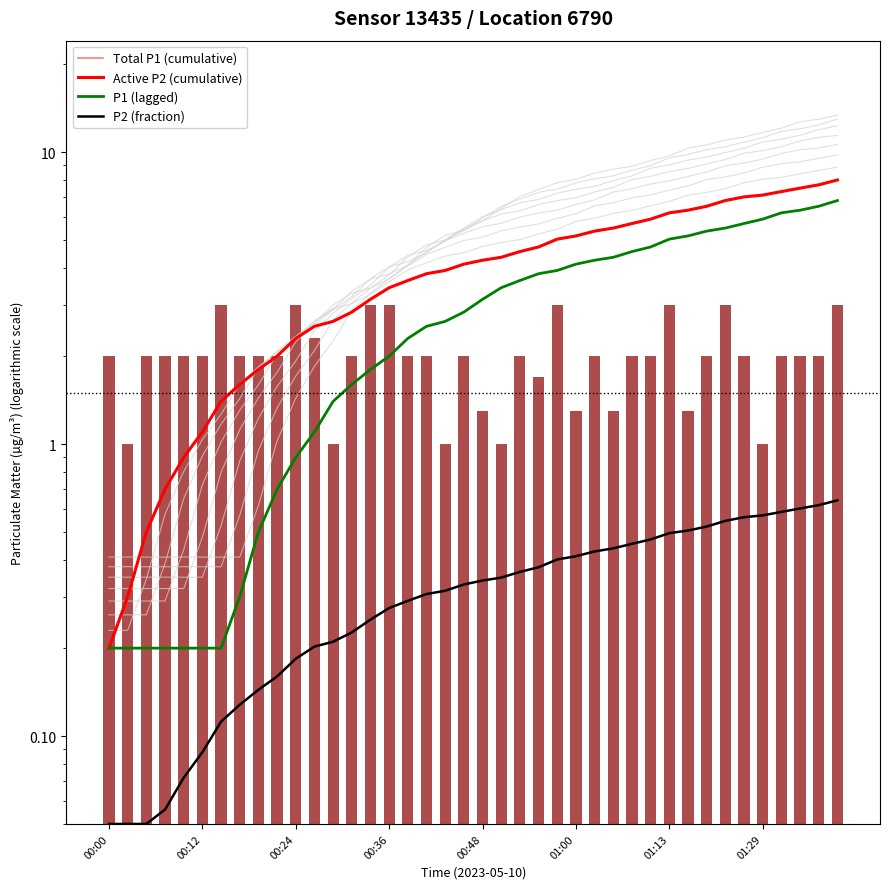

Does the chart contain stacked bars?

No